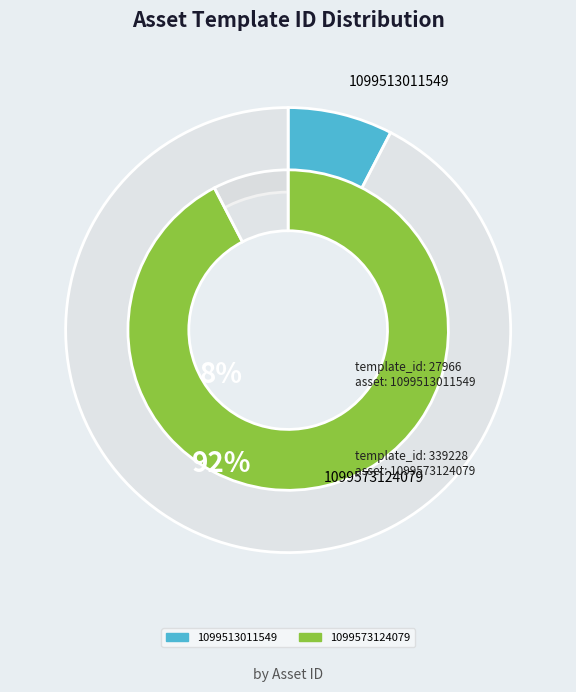

To the nearest percent, what percentage of the pie is 1099573124079?

92%